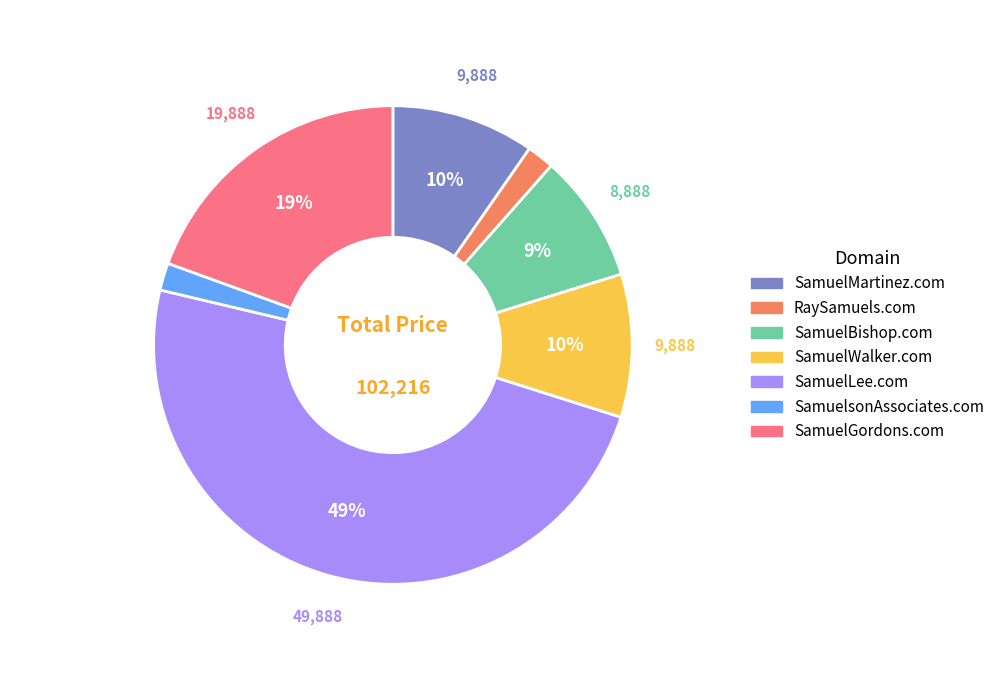

Is there any slice that represents more than half of the pie?

No